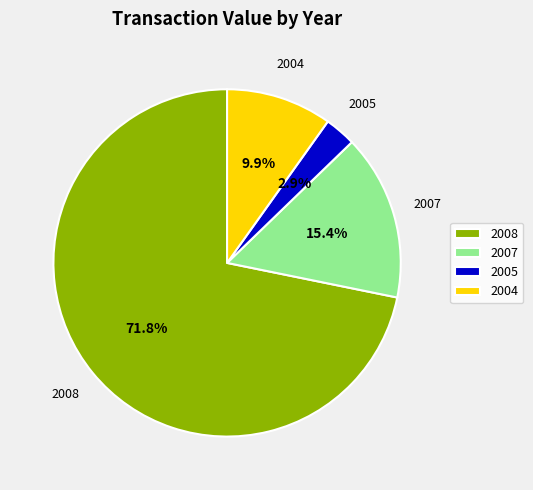

Rank the categories by value from highest to lowest.

2008, 2007, 2004, 2005